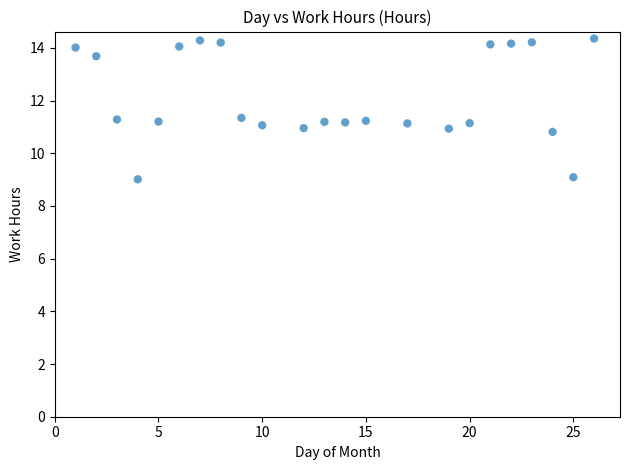

What is the range of Y values (max minus min)?

5.3